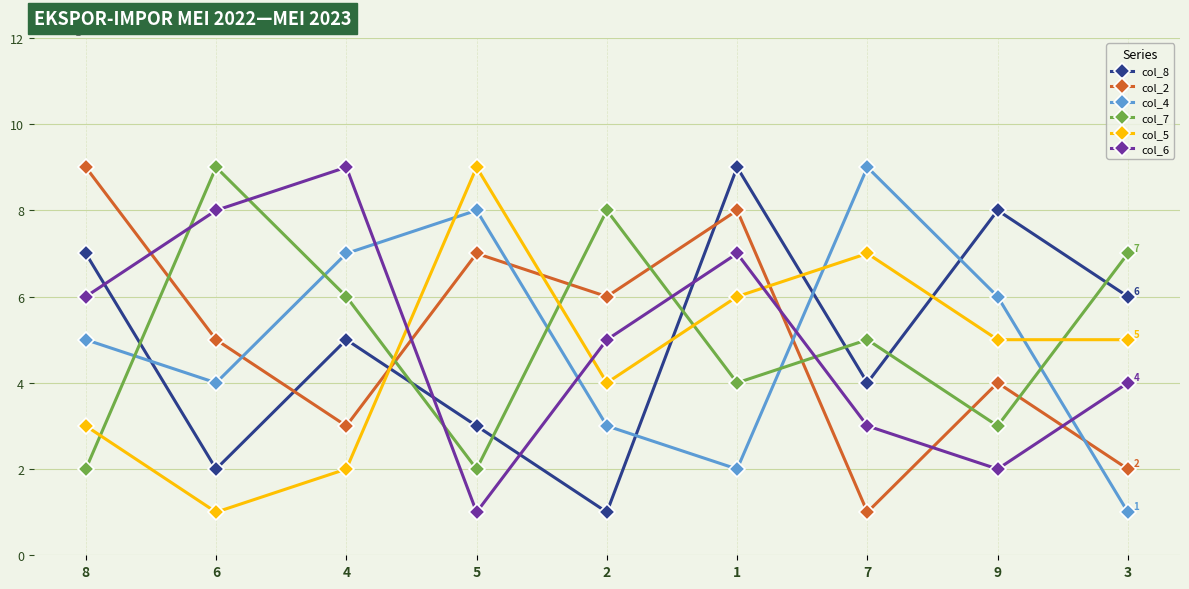

At 6, list the series in order from smallest to largest.

col_5, col_8, col_4, col_2, col_6, col_7